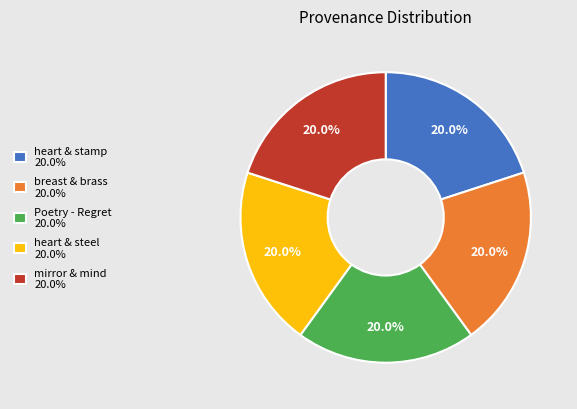

Is heart & stamp 20.0% the majority of the pie?

No